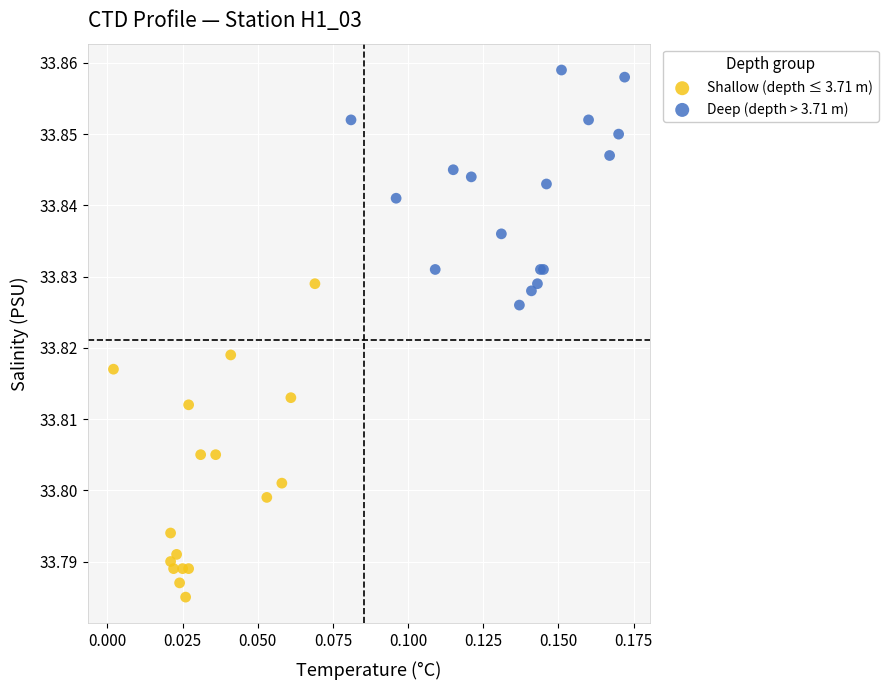

Which series has the widest spread of Y values?

Shallow (depth ≤ 3.71 m)